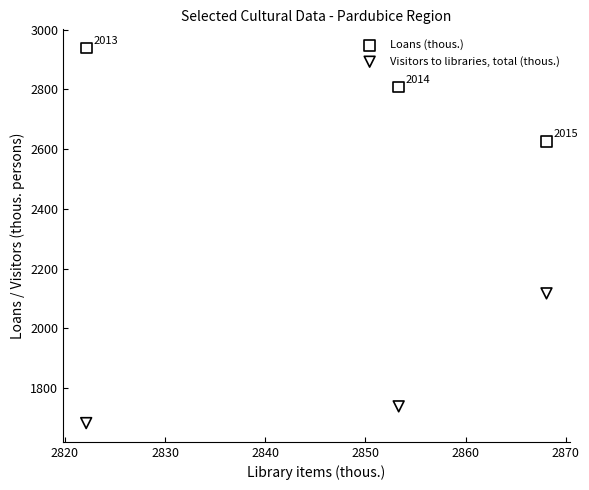

Which series contains the lowest Y value?

Visitors to libraries, total (thous.)